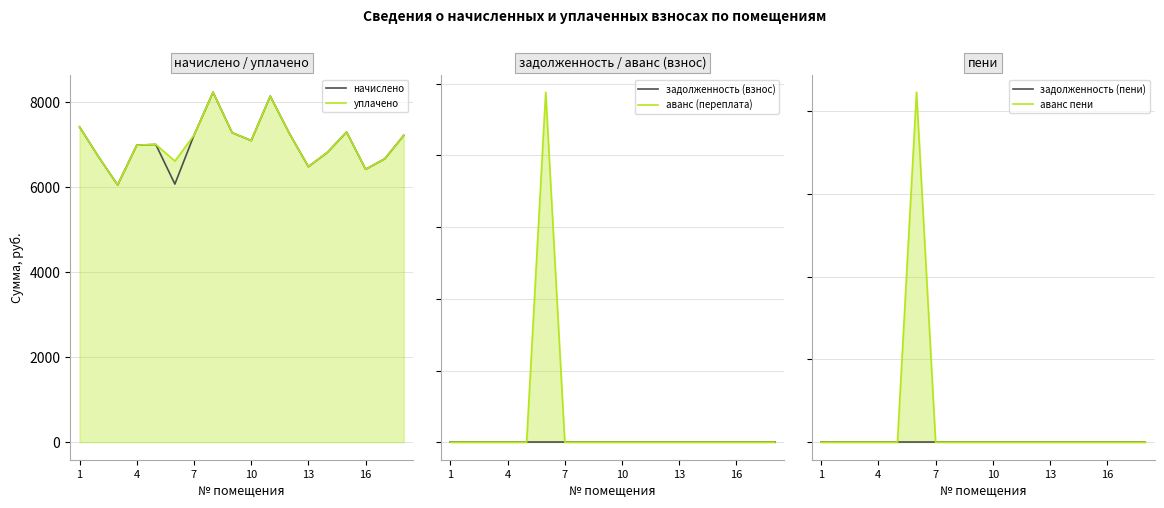

What are all the series names shown in the legend?

начислено, уплачено, задолженность (взнос), аванс (переплата), задолженность (пени), аванс пени